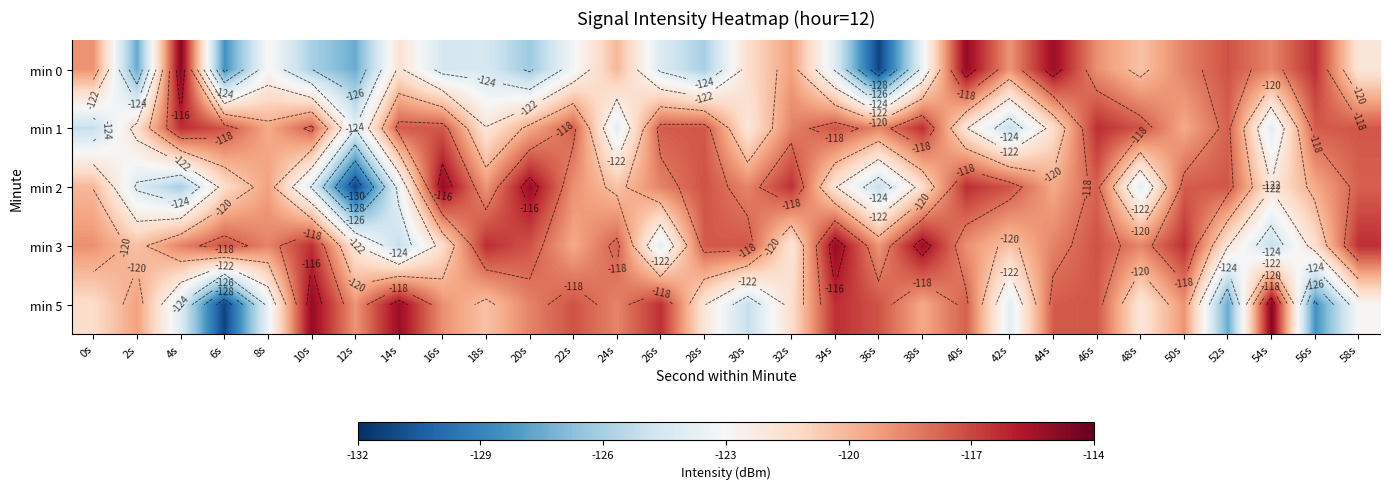

Is the value of min 2 at 48s greater than the value of min 0 at 36s?

Yes